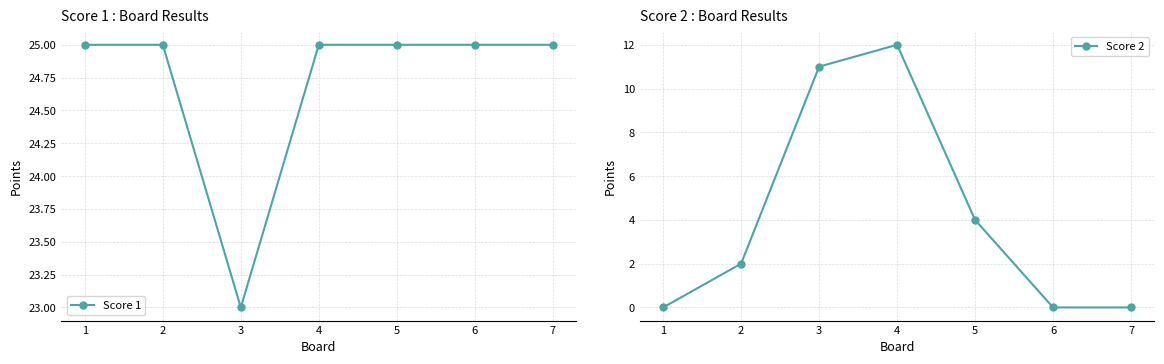

Between 3 and 6, which is larger?

6